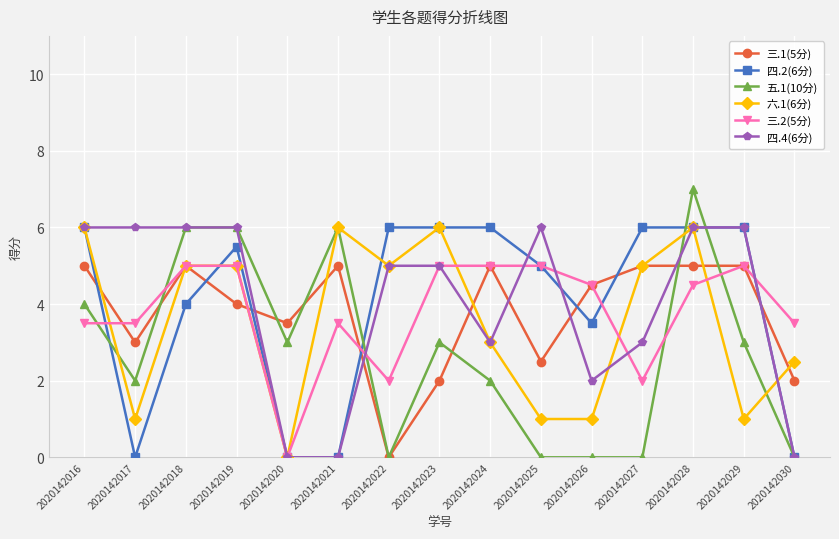

At which category does 三.1(5分) reach its first local valley?

2020142017